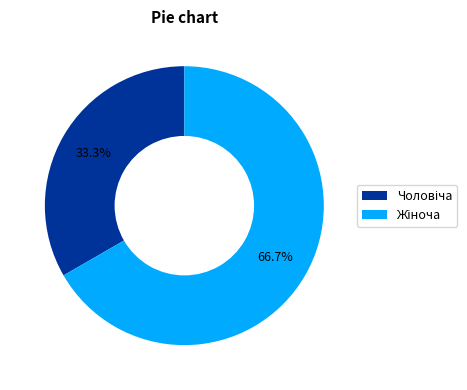

Is there any slice that represents more than half of the pie?

Yes